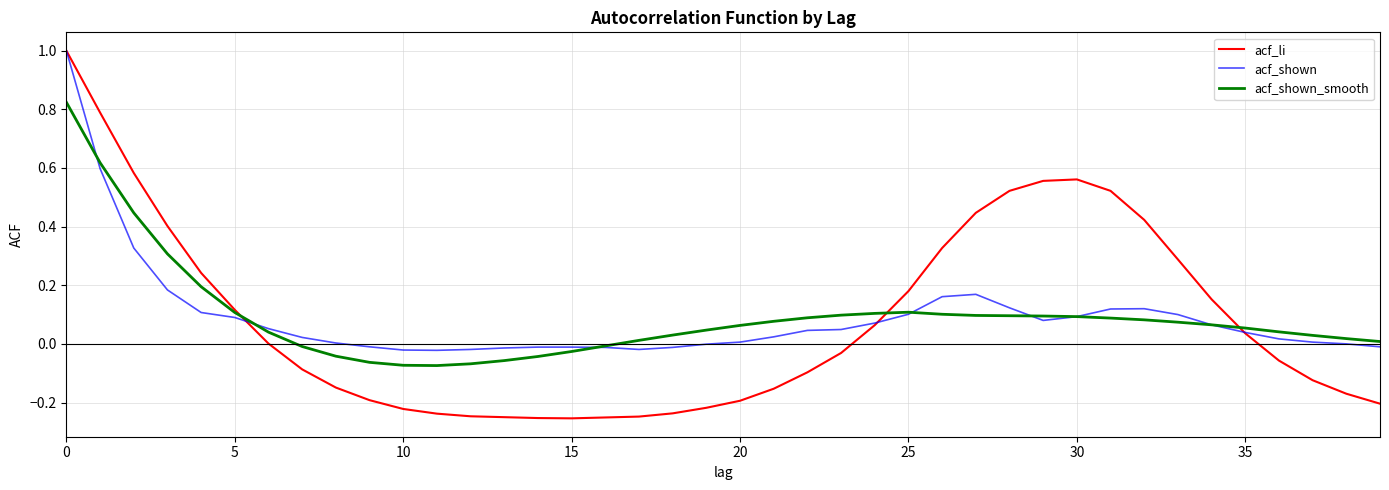

In acf_shown_smooth, how many points are higher than both neighbors (excluding endpoints)?

1